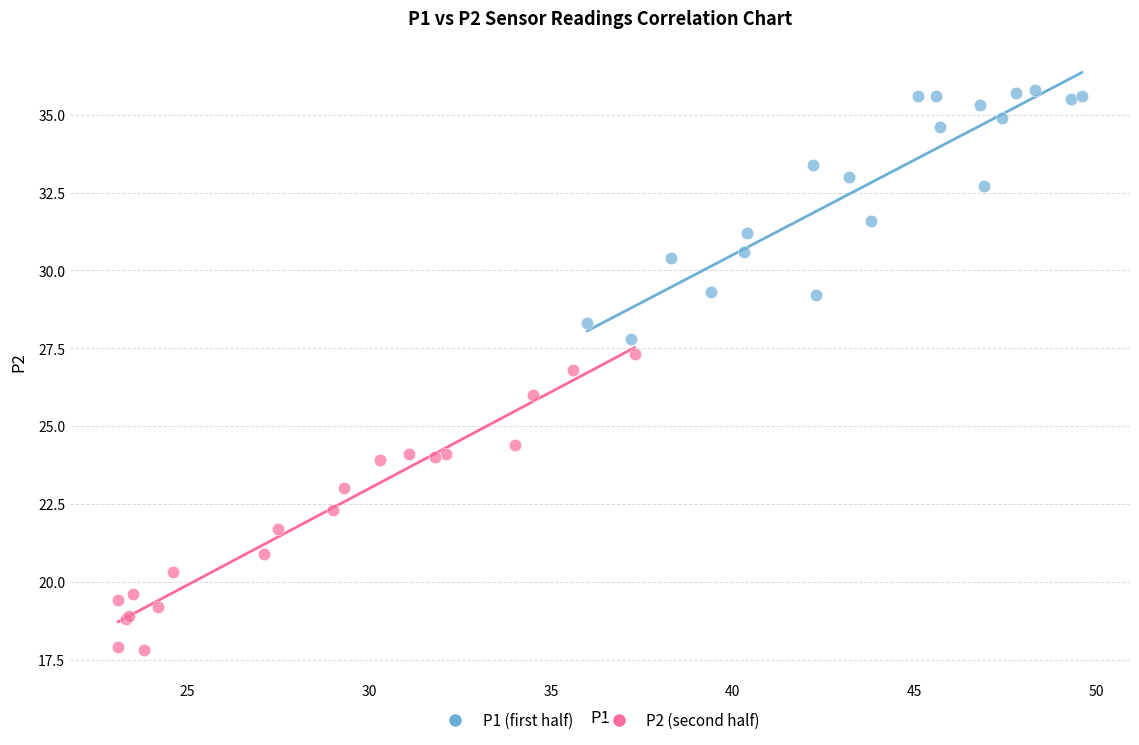

Which series contains the highest Y value?

P1 (first half)